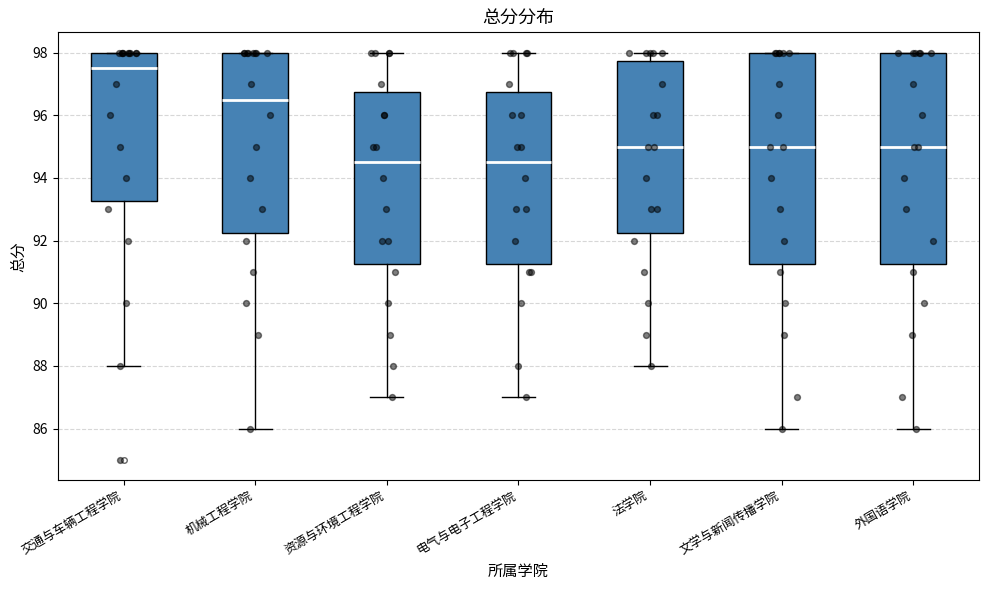

Where is the lower edge of the box for 文学与新闻传播学院 on the y-axis? The values are not printed on the chart, so give them approximately, as read against the axis.

91.2